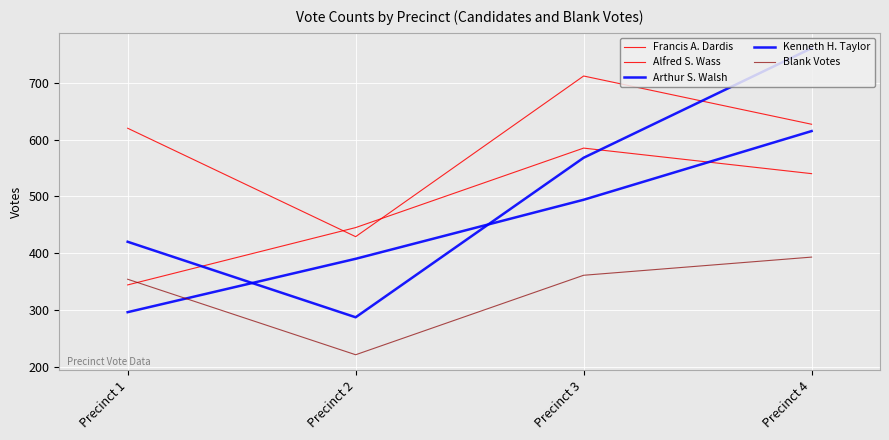

Rank the categories by Blank Votes value from lowest to highest.

Precinct 2, Precinct 1, Precinct 3, Precinct 4